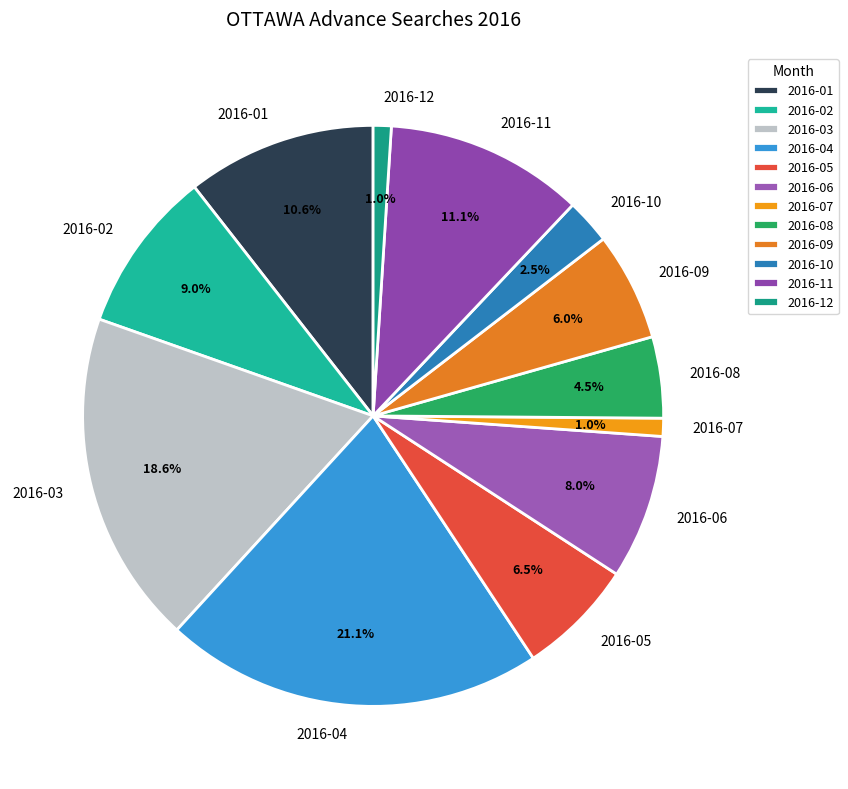

Does any single category account for the majority?

No